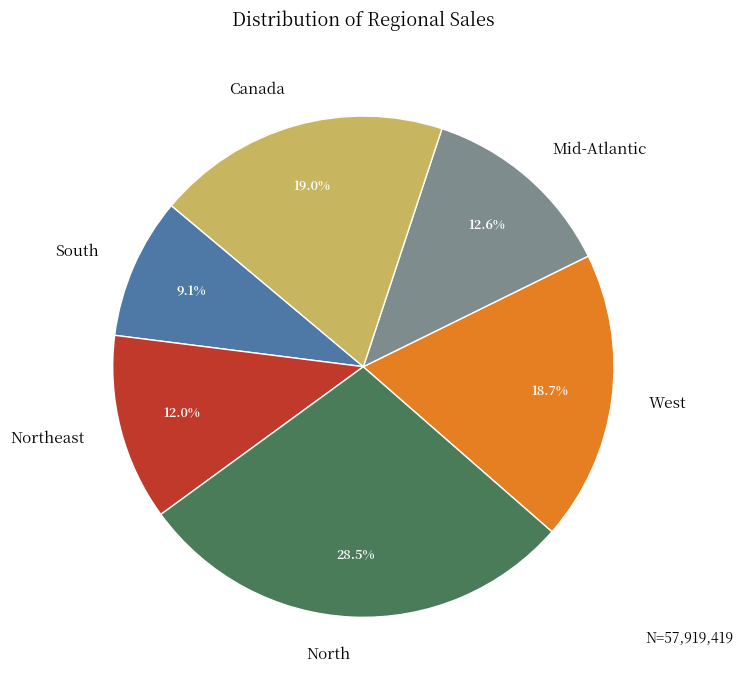

To the nearest percent, what is the combined percentage of Northeast and Canada?

31%